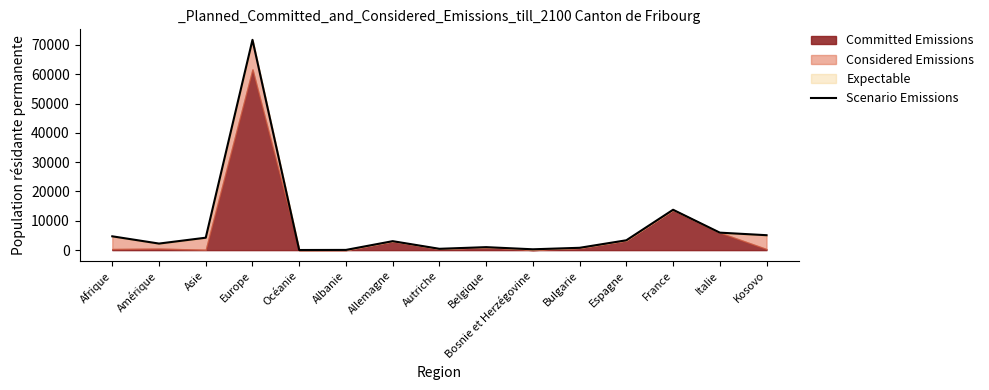

Is it true that the value at Afrique is 7878?

False